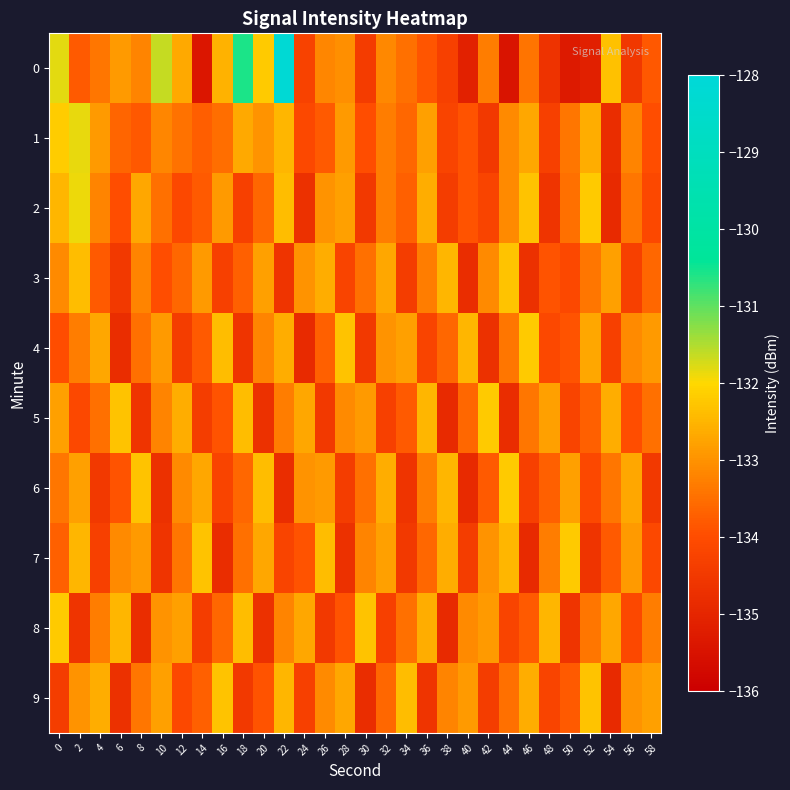

How many distinct data groups are displayed?

10